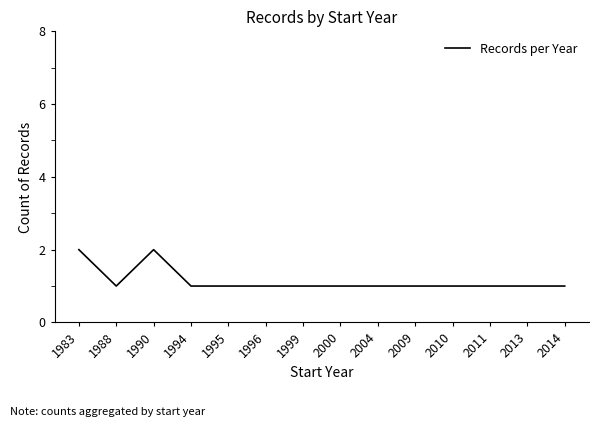

Read the value at 1983.

2